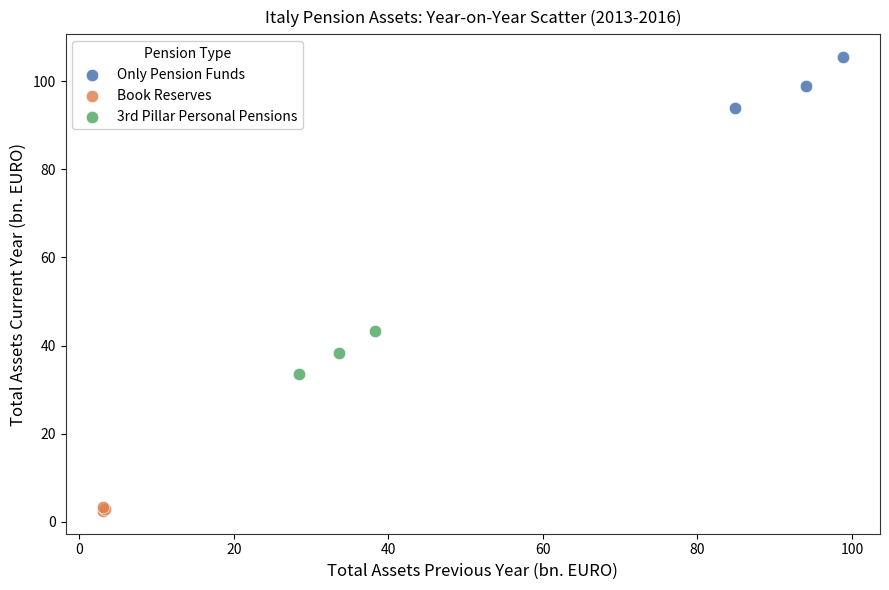

Which series reaches the minimum Y coordinate?

Book Reserves